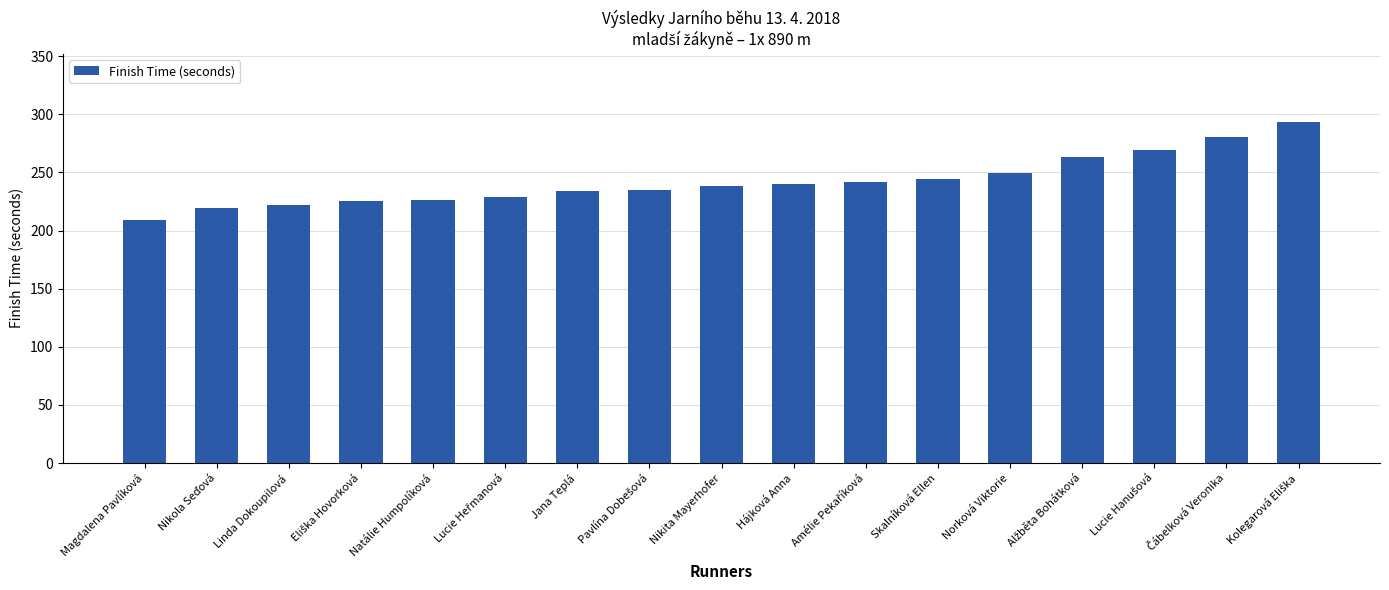

What is the difference between the maximum and second lowest values?

74.2